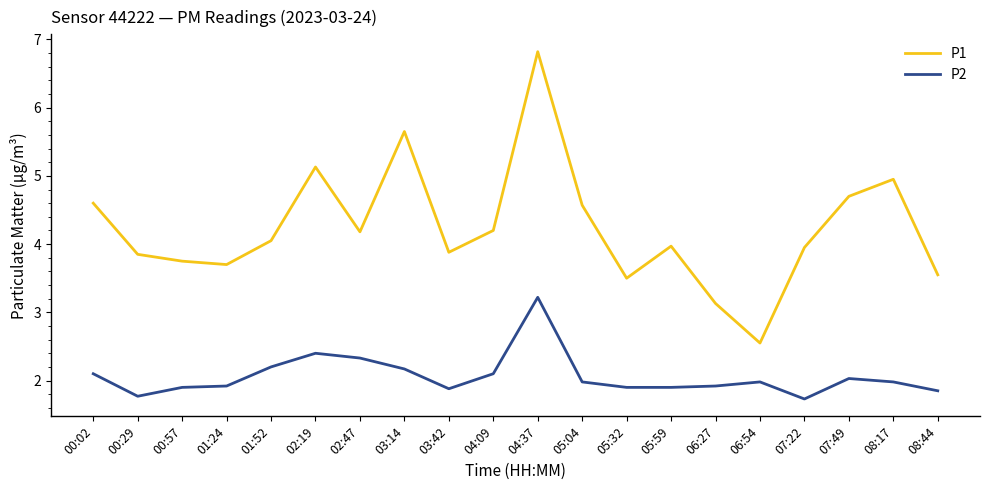

What is the sum of the P2 values at 00:02 and 05:04?

4.1